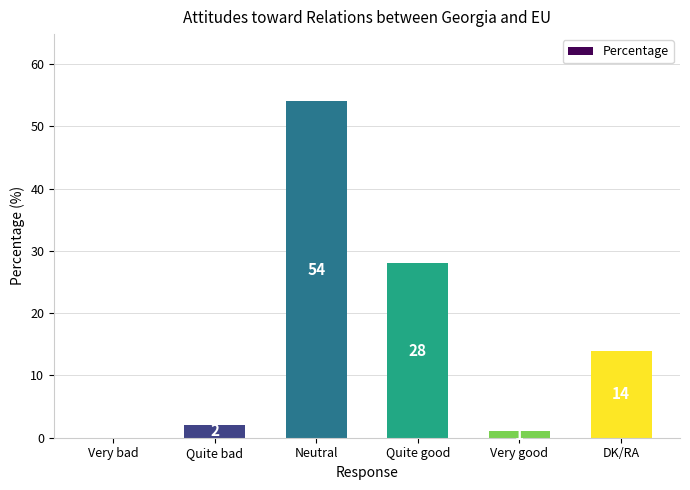

What is the maximum value shown in the chart?

54